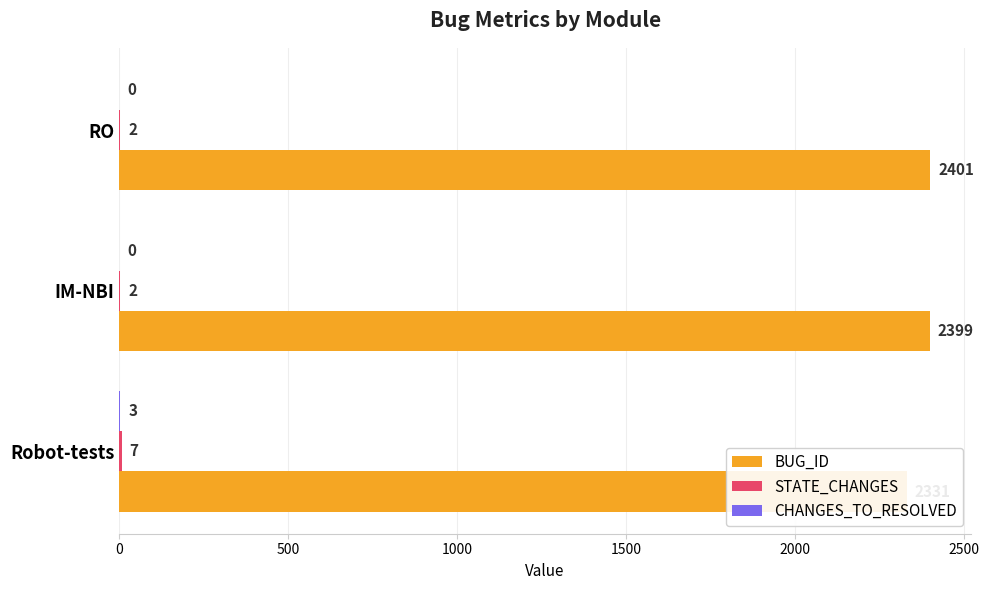

Rank the series at IM-NBI from lowest to highest value.

CHANGES_TO_RESOLVED, STATE_CHANGES, BUG_ID